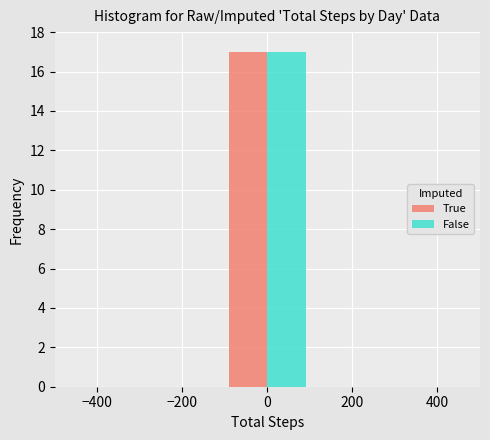

In the False series, which range on the x-axis has the tallest bar?

-100 to 100